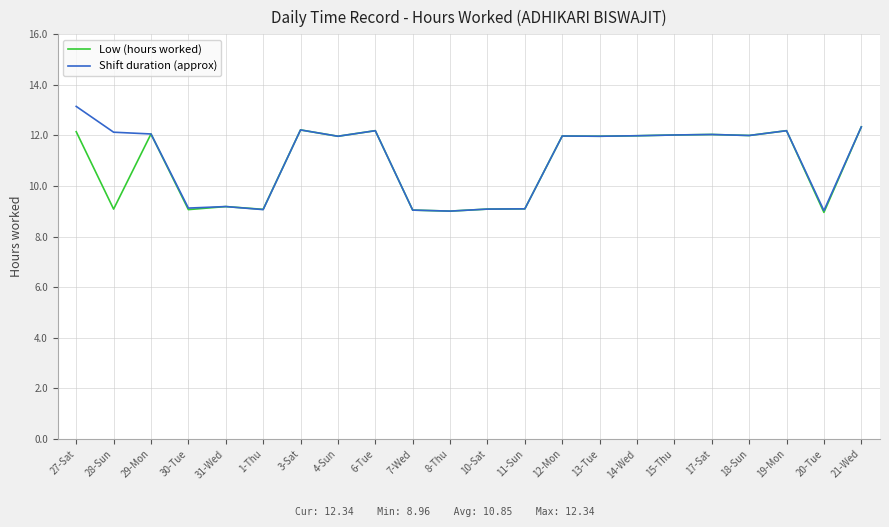

The Shift duration (approx) series shows 11.9 at 1-Thu. True or false?

False